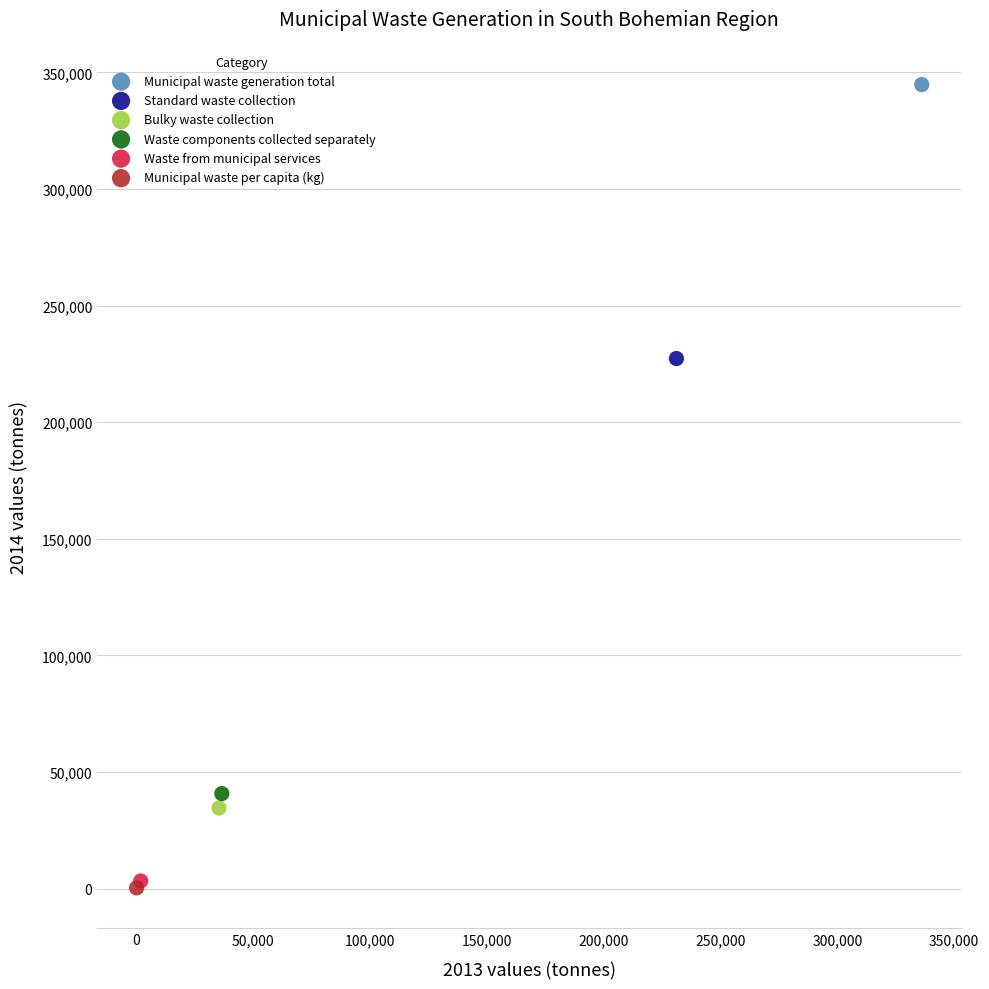

What are all the series names shown in the legend?

Municipal waste generation total, Standard waste collection, Bulky waste collection, Waste components collected separately, Waste from municipal services, Municipal waste per capita (kg)